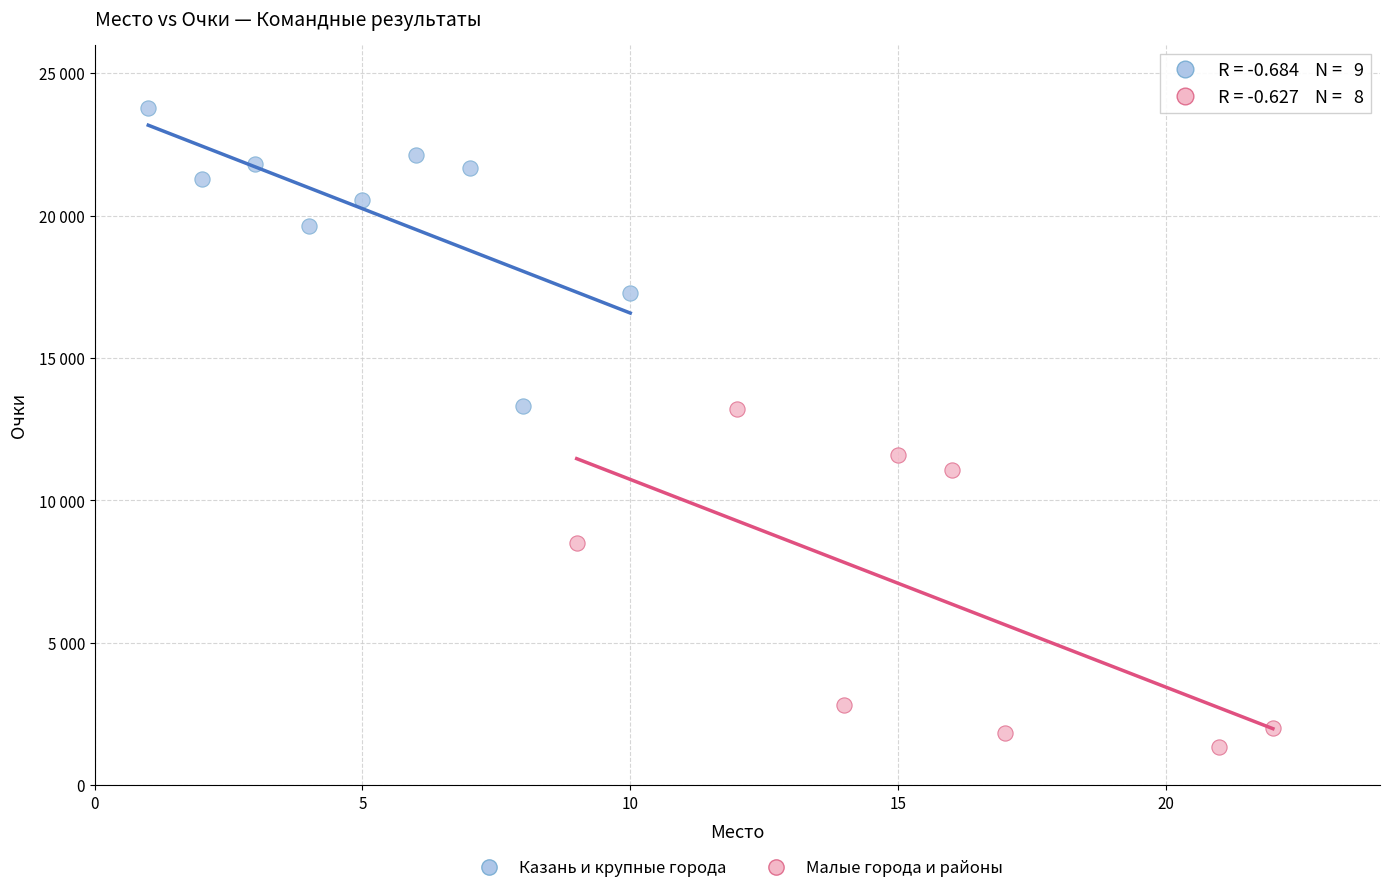

Which series reaches the maximum Y coordinate?

Казань и крупные города